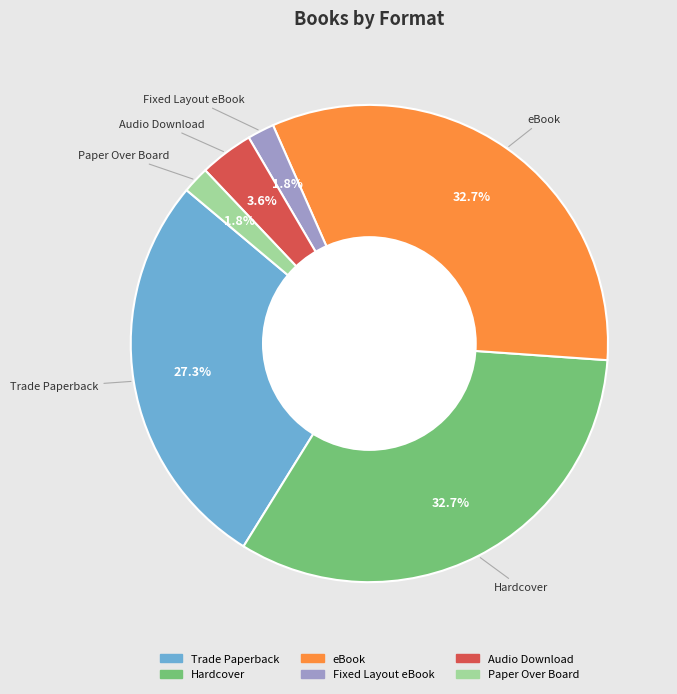

How many slices are in this pie chart?

6